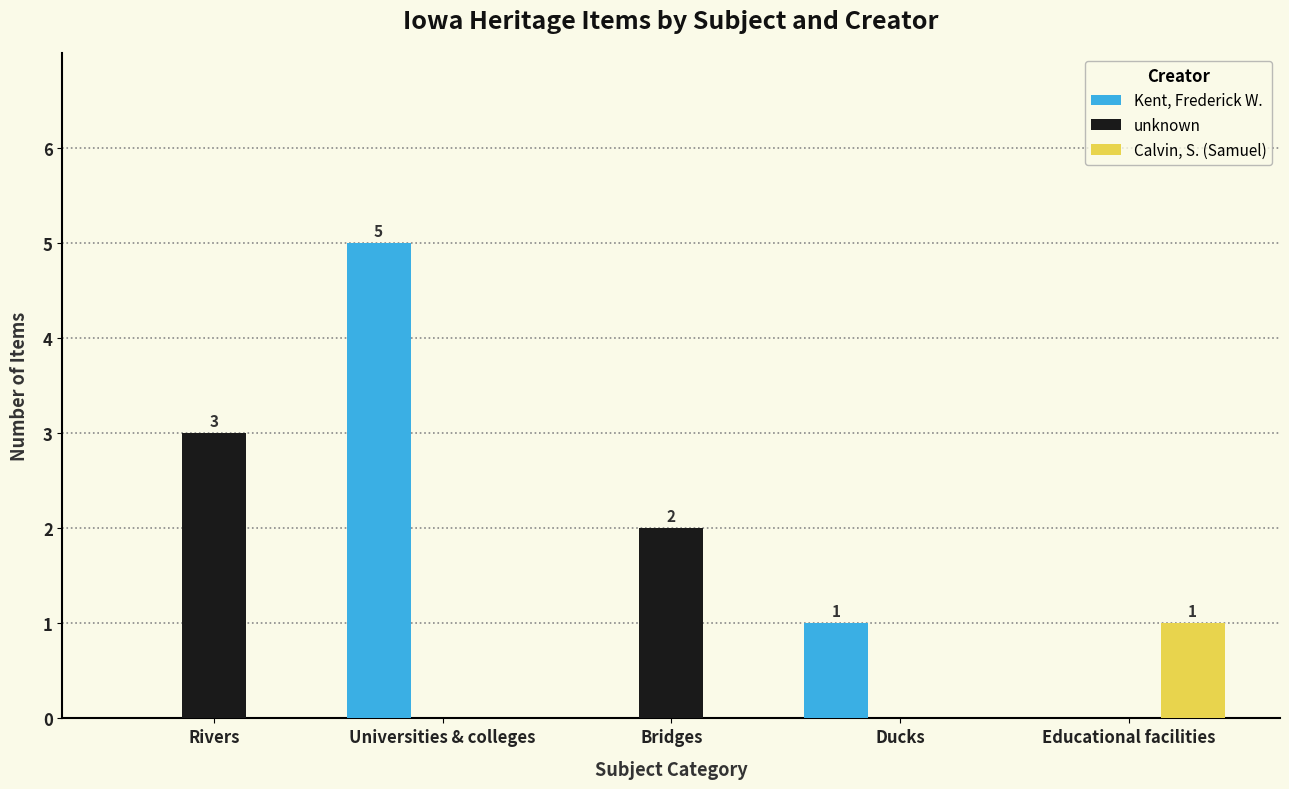

What are all the series names shown in the legend?

Kent, Frederick W., unknown, Calvin, S. (Samuel)